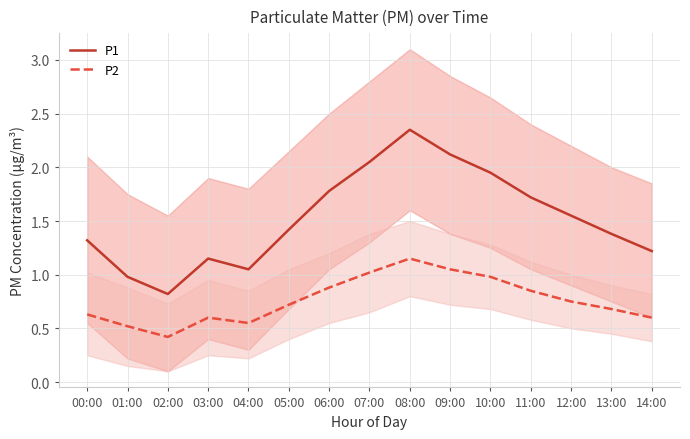

What is the spread (max minus min) of values at 10:00?

1.0